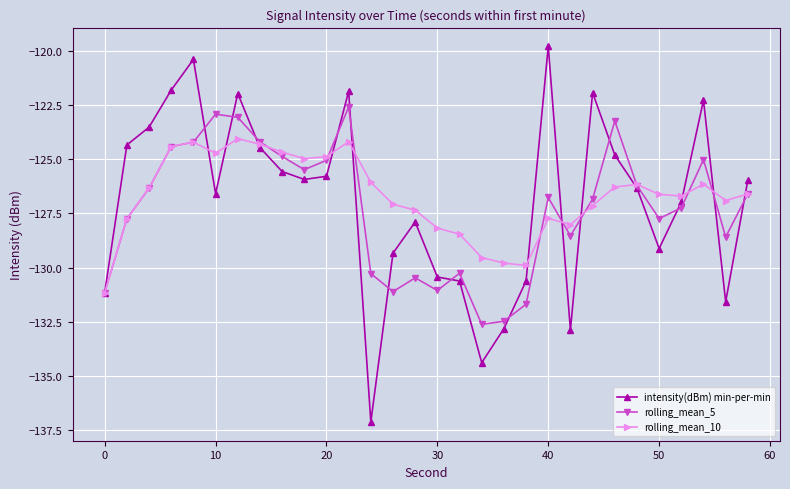

True or false: intensity(dBm) min-per-min has more than 2 interior local peaks.

True